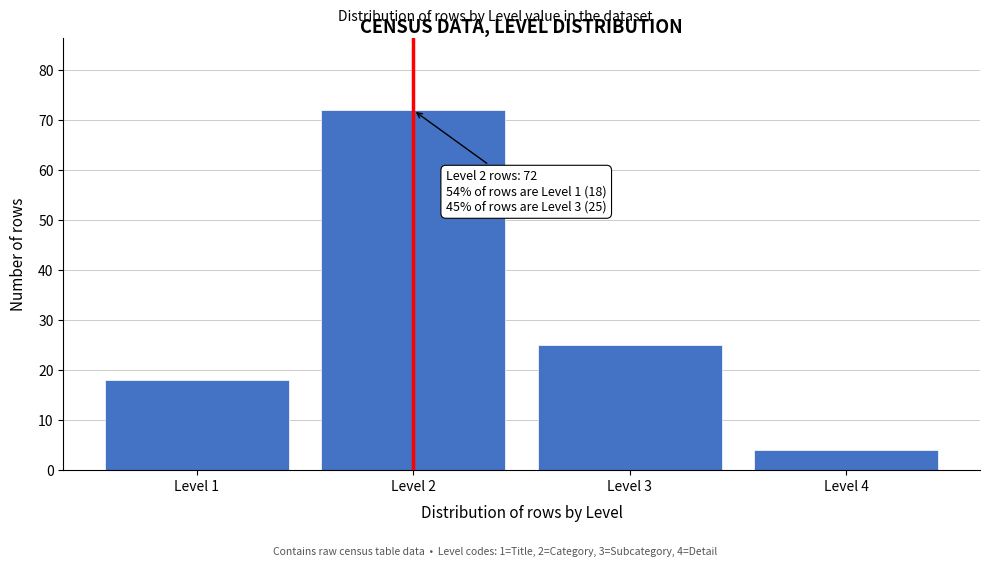

Reading left to right, list all the values displayed in this chart.

18	72	25	4